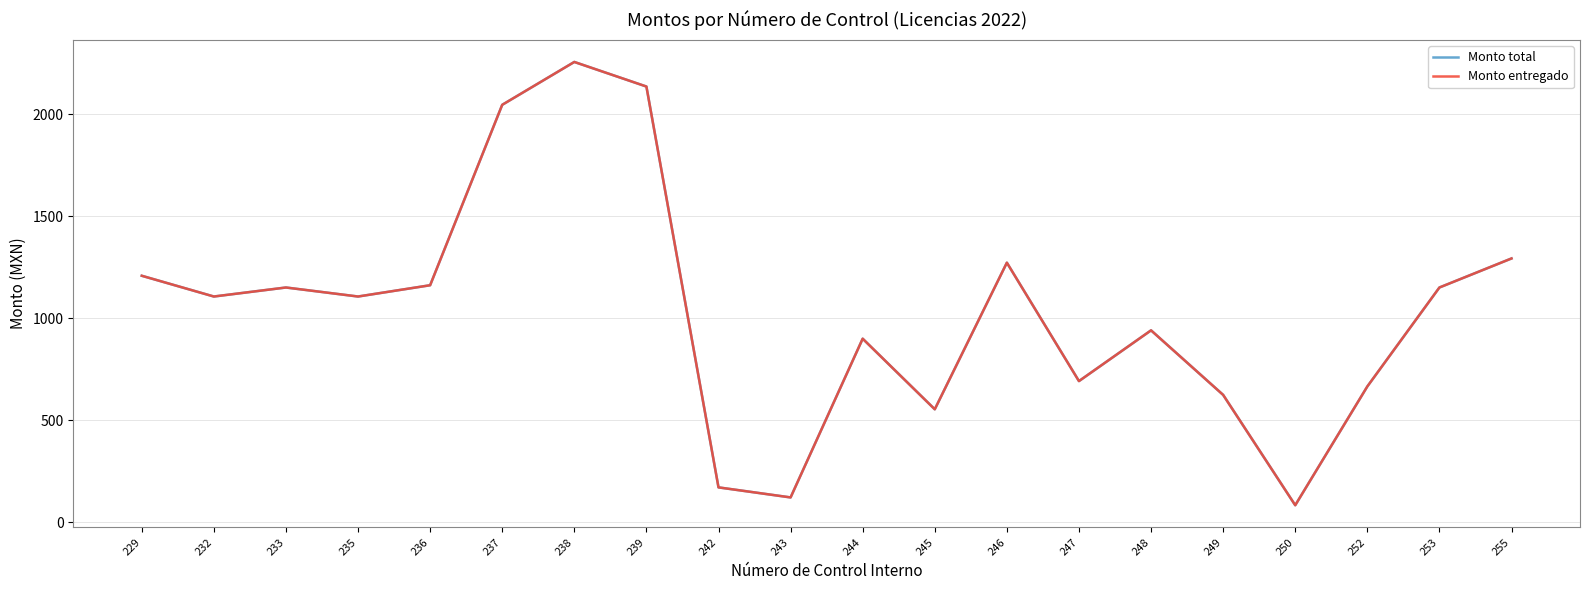

Reading right to left, what are all the values shown in this chart?

Monto total: 1293.1	1150.7	665.2	82.6	623.8	940.4	691.5	1272.4	553.2	899.5	120.8	170.1	2136.5	2257.1	2046.8	1161.7	1106.4	1150.7	1106.4	1208.2
Monto entregado: 1293.1	1150.7	665.2	82.6	623.8	940.4	691.5	1272.4	553.2	899.5	120.8	170.1	2136.5	2257.1	2046.8	1161.7	1106.4	1150.7	1106.4	1208.2